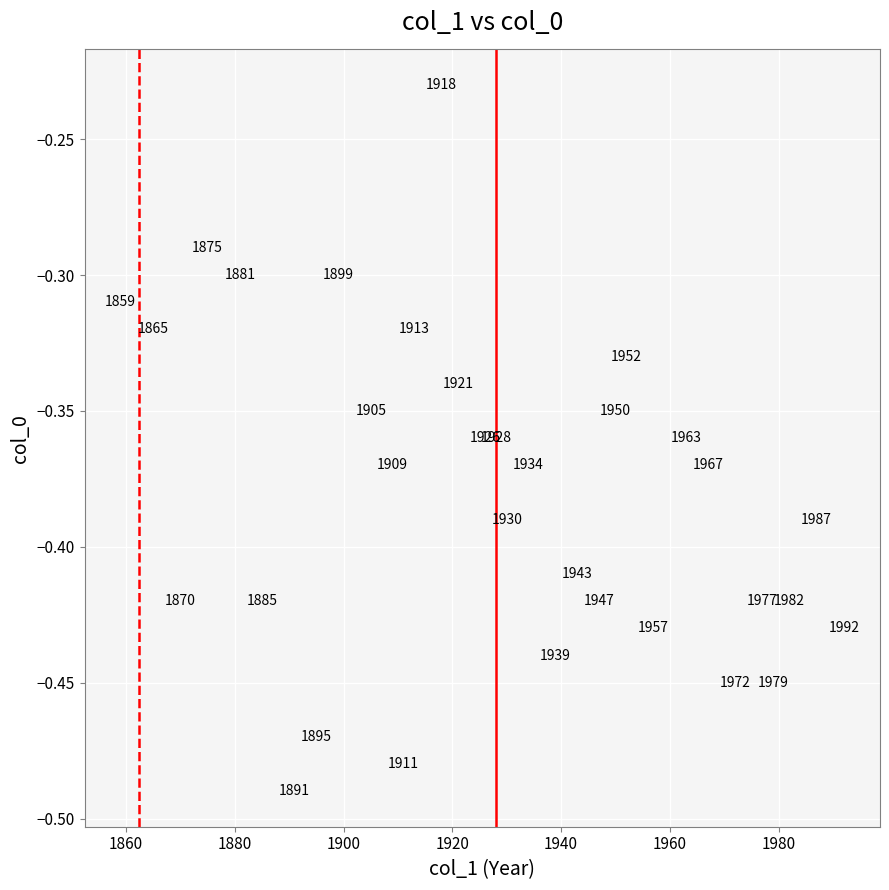

What is the range of X values (max minus min)?

133.0